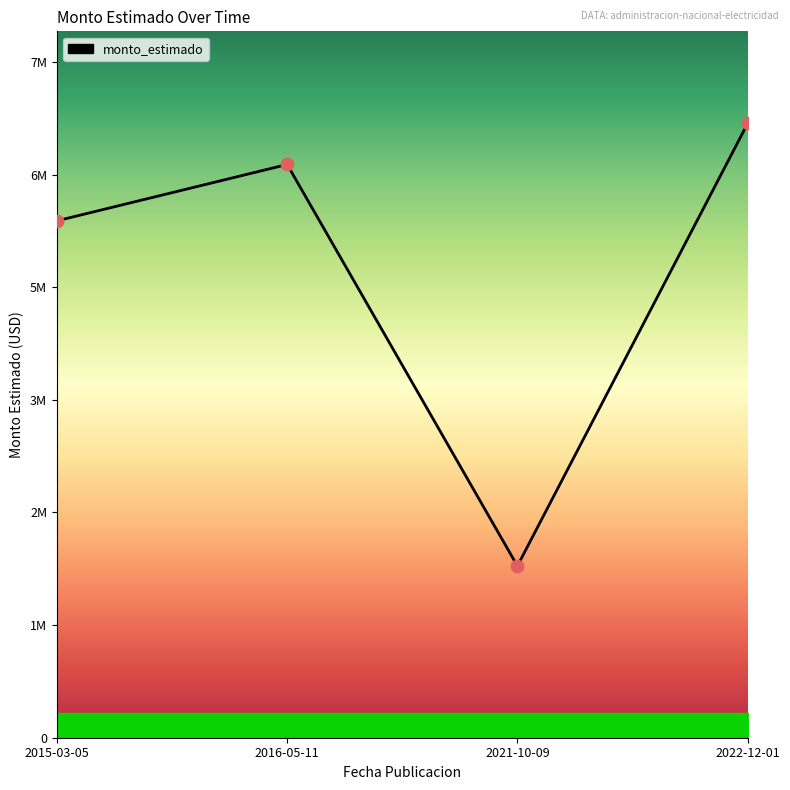

Which has a higher value, 2015-03-05 or 2016-05-11?

2016-05-11